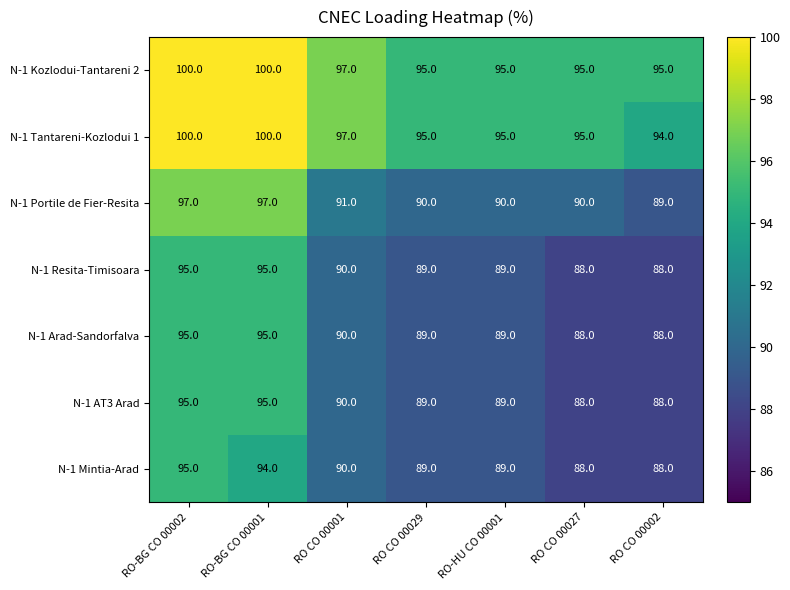

Count the number of data series in this chart.

7